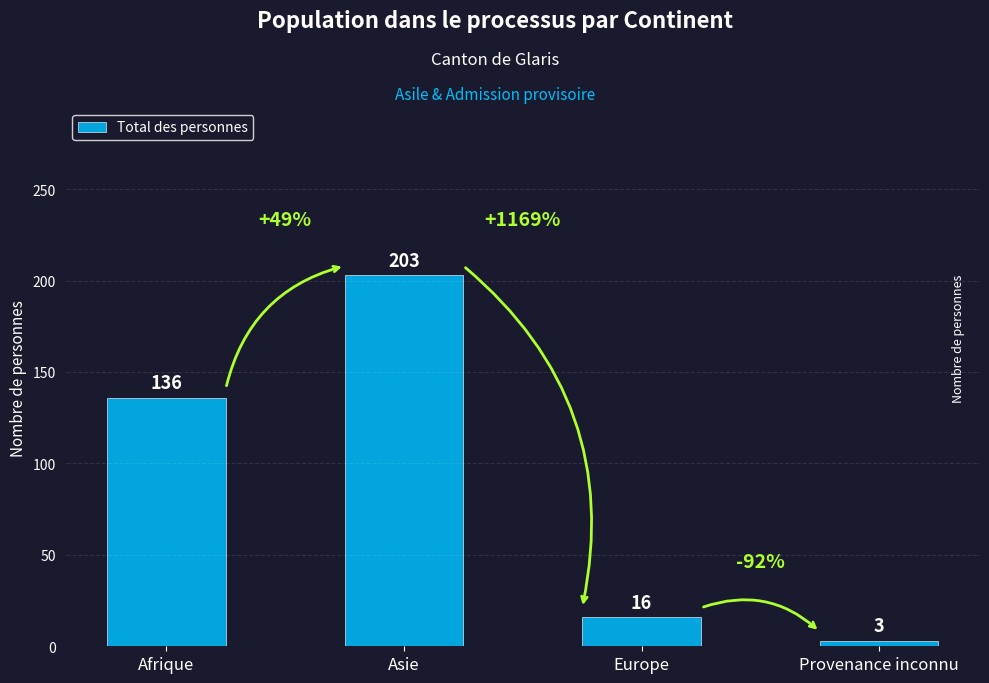

What is the ratio of the value at Asie to the value at Provenance inconnu?

67.7